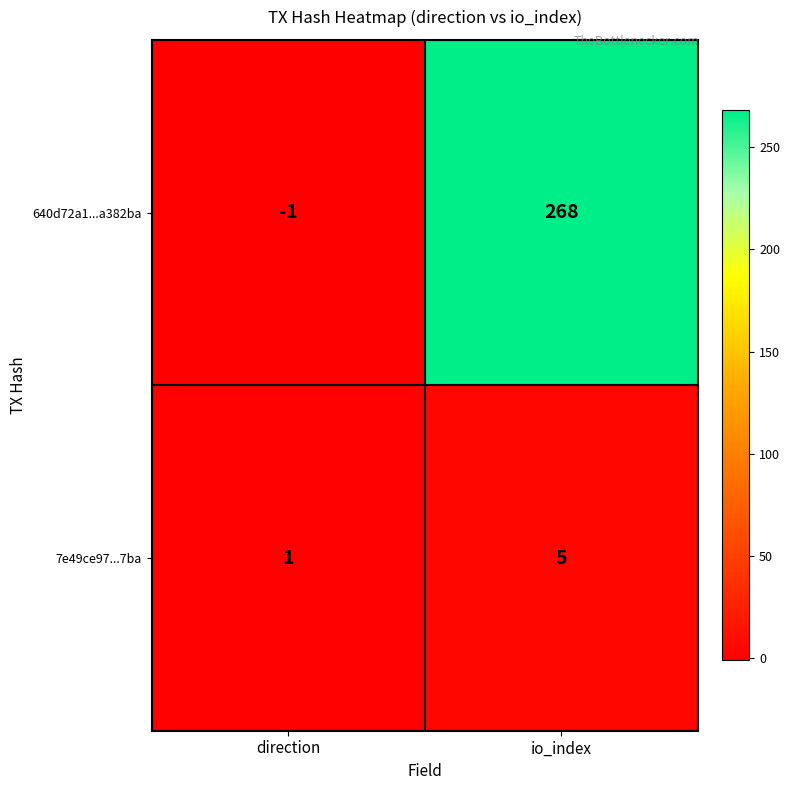

How many values in 640d72a1...a382ba are below zero?

1